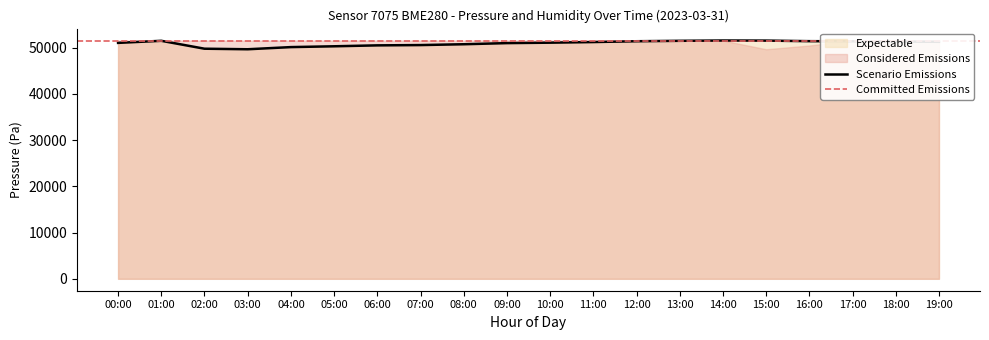

How many data points are above 51190?

10